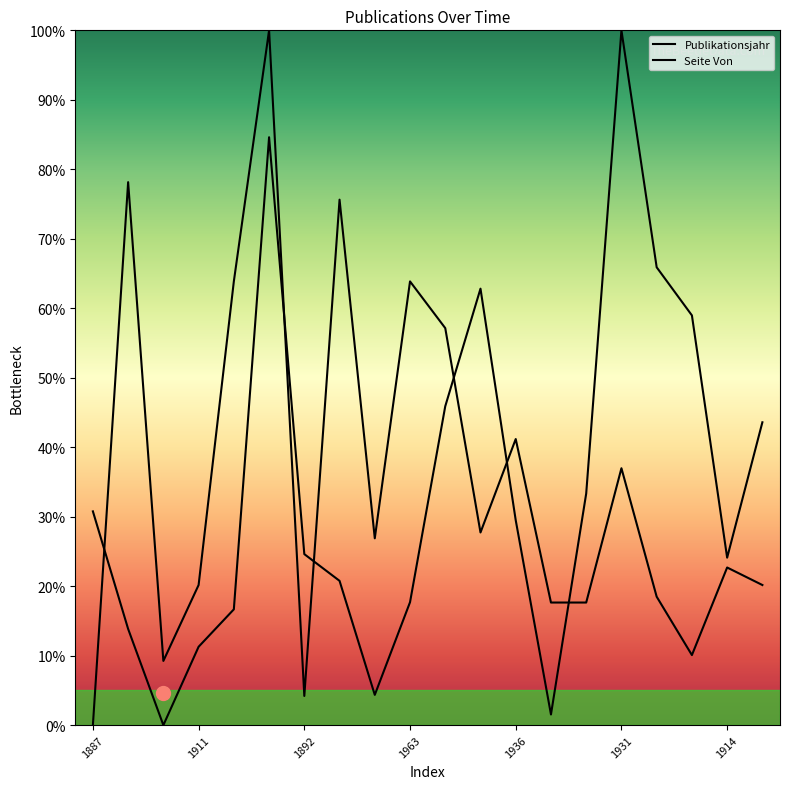

Is this an area chart (filled region under the line)?

No